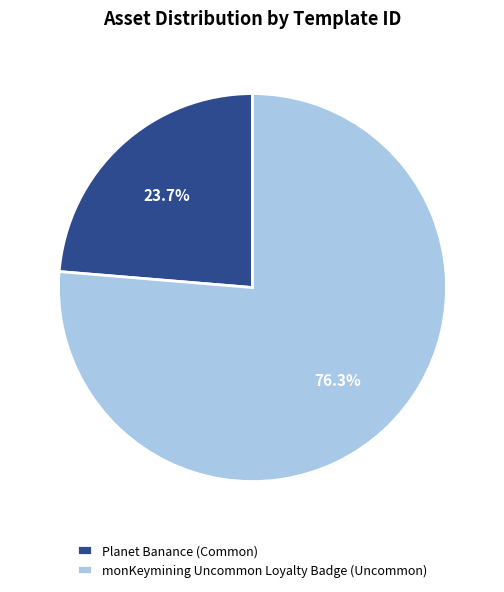

The Planet Banance (Common) slice represents 9% of the pie. True or false?

False